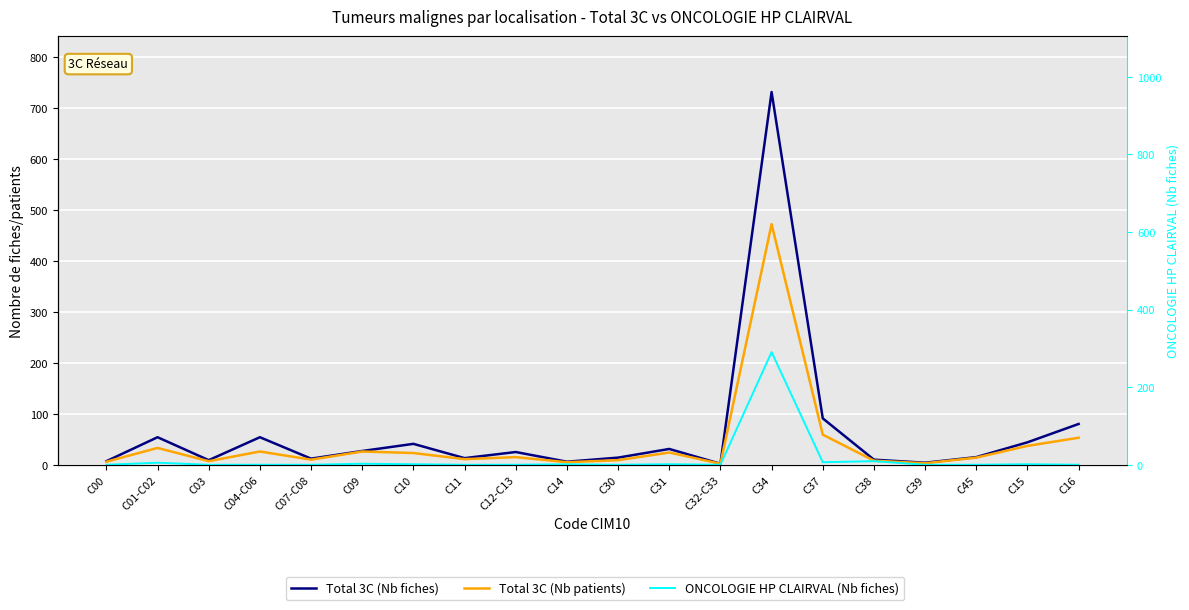

Rank the categories by ONCOLOGIE HP CLAIRVAL (Nb fiches) value from highest to lowest.

C34, C38, C37, C01-C02, C09, C10, C14, C31, C15, C00, C03, C04-C06, C07-C08, C11, C12-C13, C30, C32-C33, C39, C45, C16